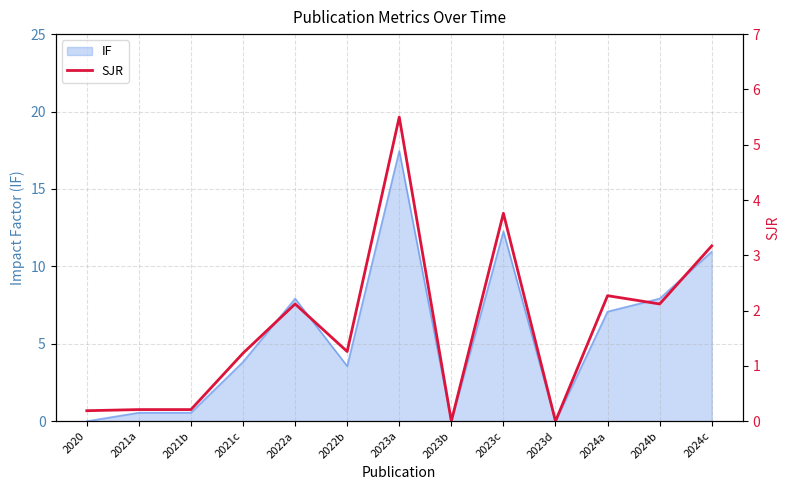

Which has a higher value, 2024b or 2023d?

2024b